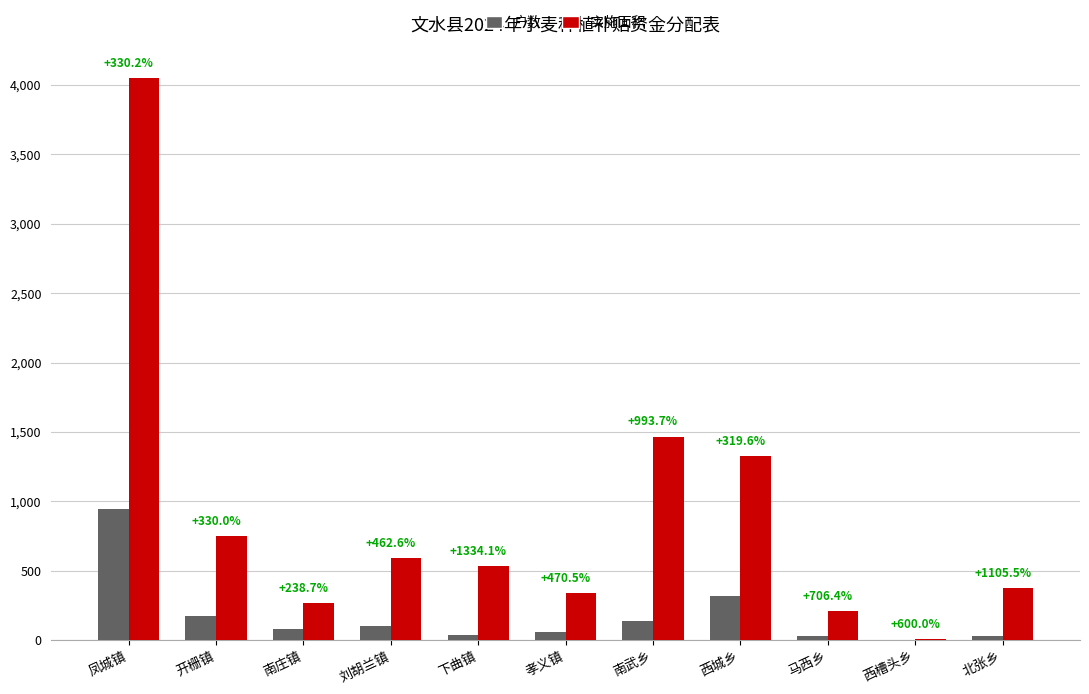

The value of 户数 at 开栅镇 is 252.1. True or false?

False